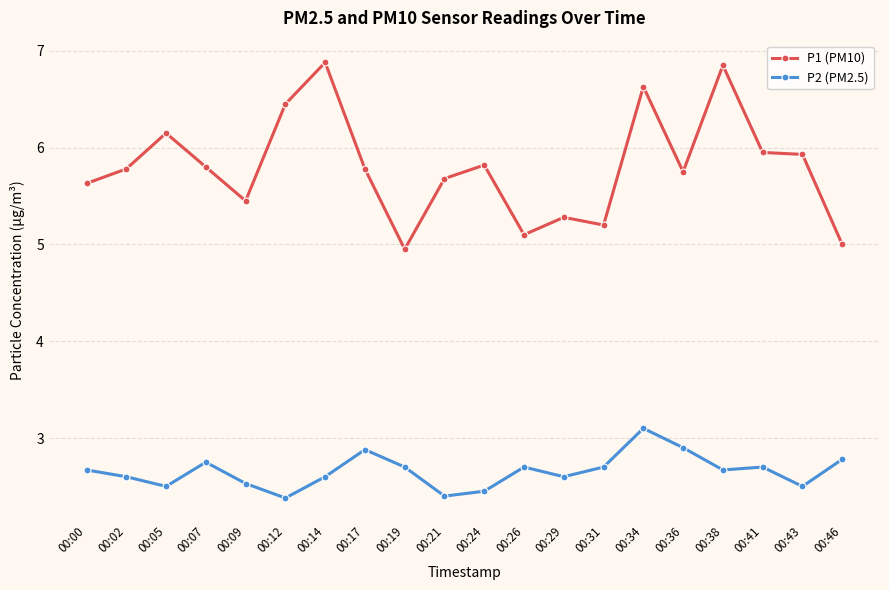

Is the value of P2 (PM2.5) at 00:38 greater than the value of P1 (PM10) at 00:19?

No